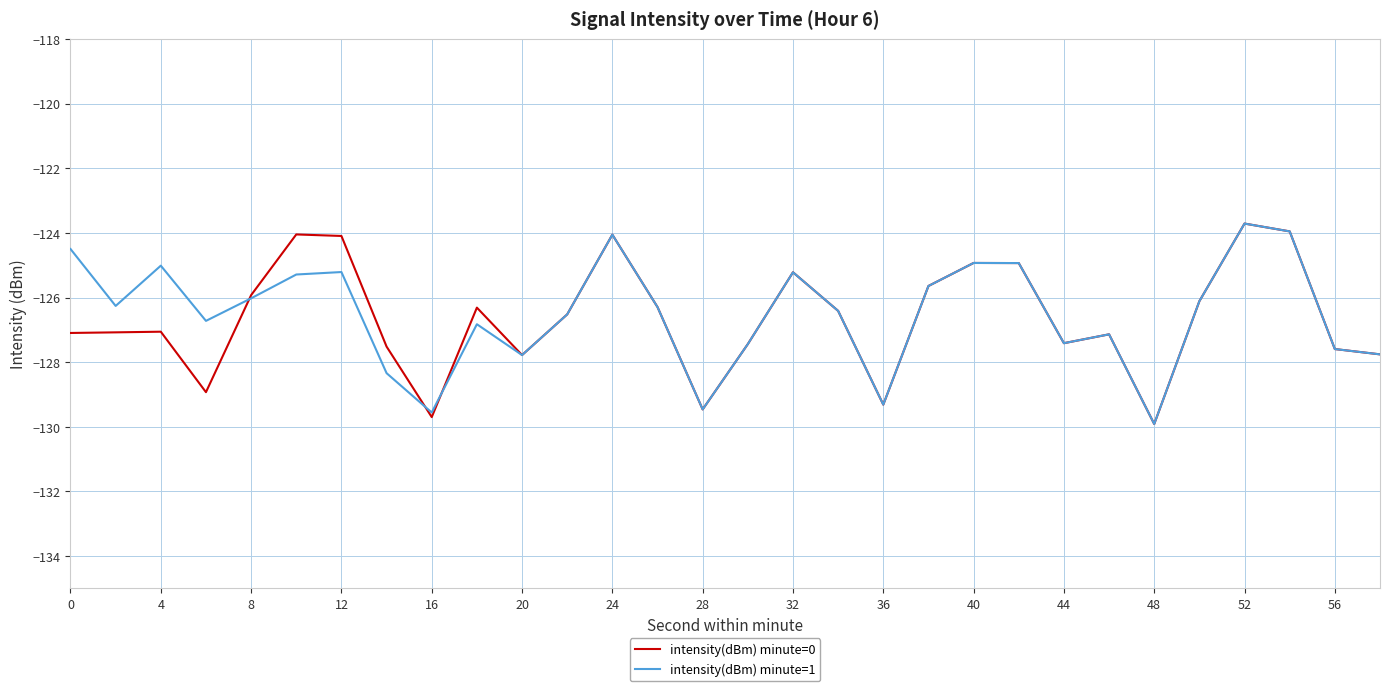

What is the highest value of the intensity(dBm) minute=1 series?

-123.7